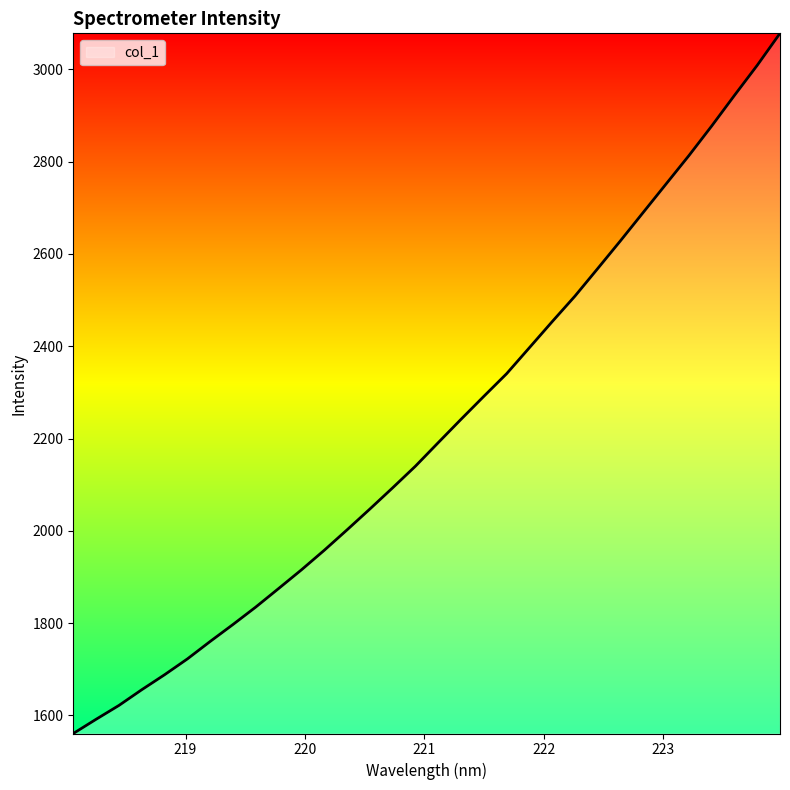

What is the maximum value shown in the chart?

3077.9